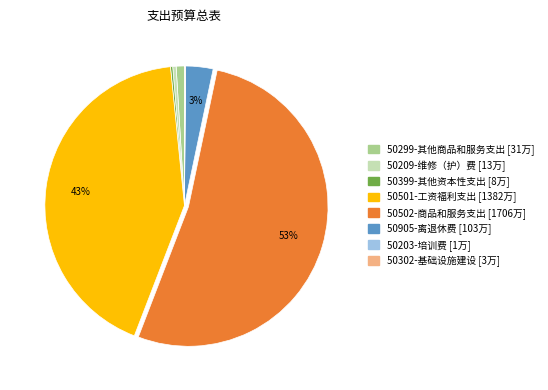

Which category accounts for the majority?

50502-商品和服务支出